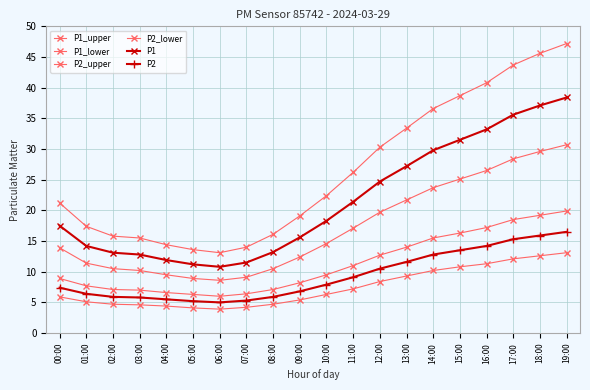

What is the difference between the highest and lowest values at 15:00?

27.9